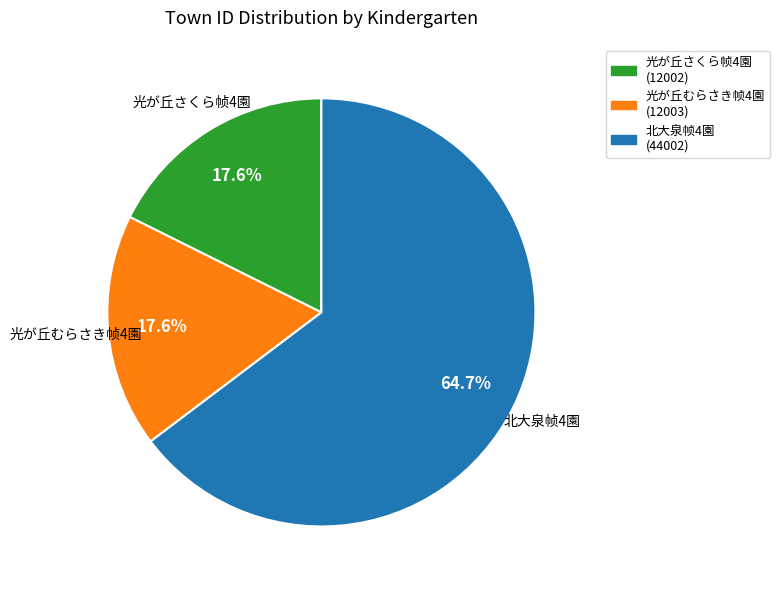

What is the ratio of the value at 光が丘むらさき帧4園 (12003) to the value at 光が丘さくら帧4園 (12002)?

1.0